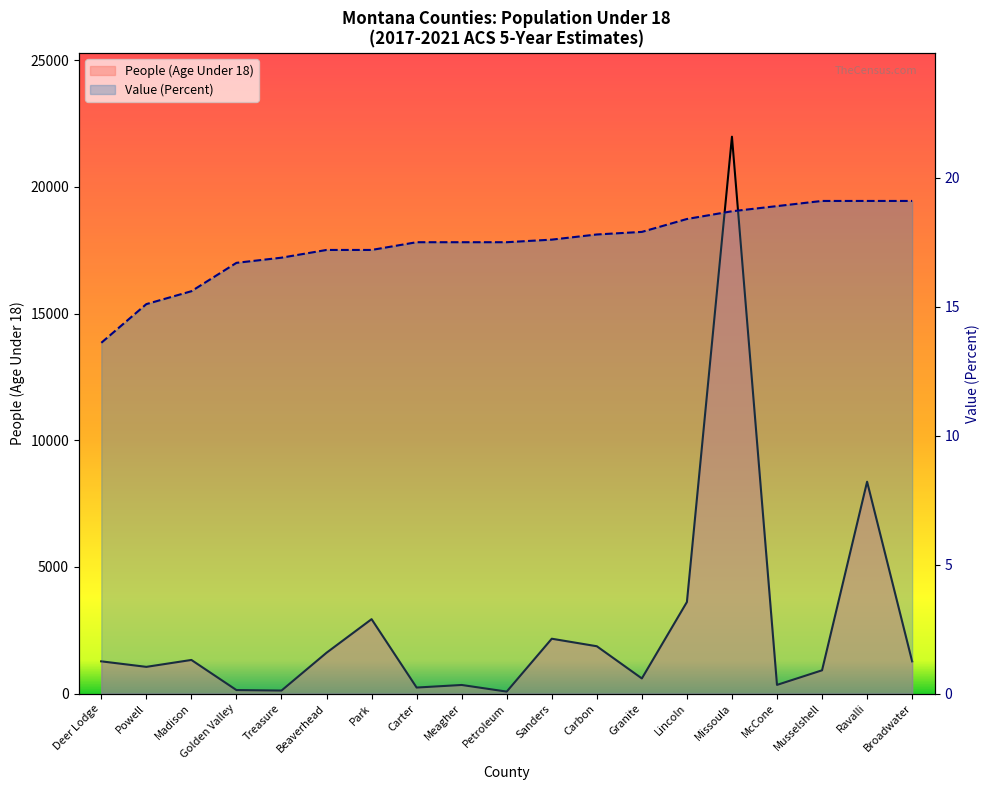

Reading right to left, list all the values displayed in this chart.

People (Age Under 18): 1270.0	8362.0	917.0	341.0	21982.0	3613.0	596.0	1867.0	2164.0	76.0	338.0	236.0	2936.0	1611.0	117.0	137.0	1326.0	1053.0	1271.0
Value (Percent): 19.1	19.1	19.1	18.9	18.7	18.4	17.9	17.8	17.6	17.5	17.5	17.5	17.2	17.2	16.9	16.7	15.6	15.1	13.6